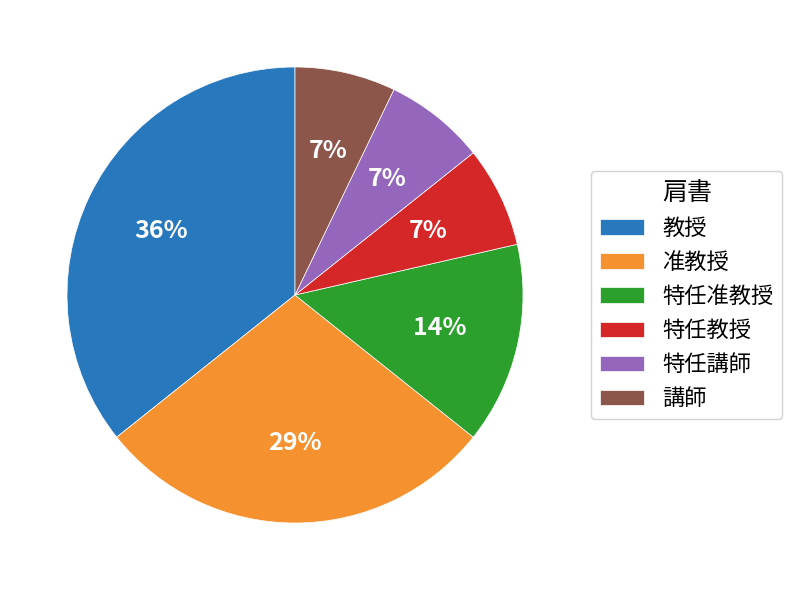

Combined, do 特任准教授 and 特任講師 account for over 50%?

No